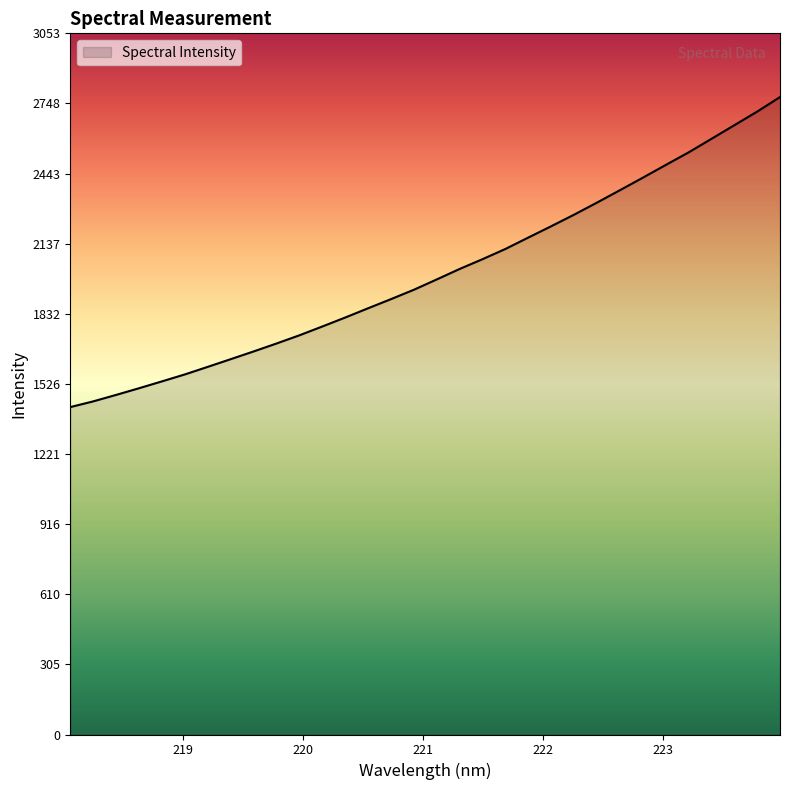

What is the difference between the maximum and minimum values?

1350.3